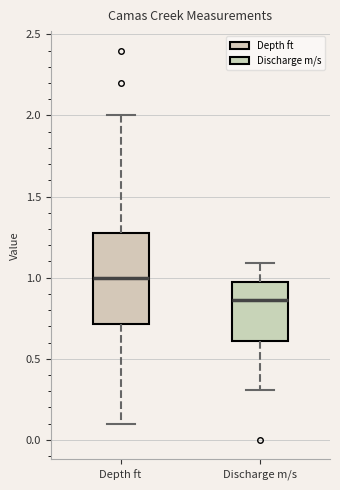

Where does the median line of the box for Depth ft sit on the y-axis? The values are not printed on the chart, so give them approximately, as read against the axis.

1.00